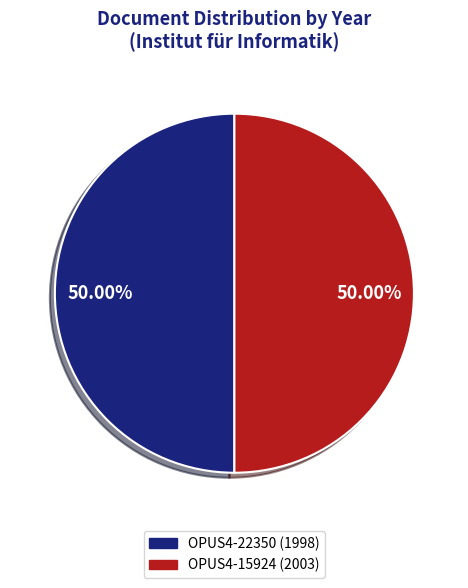

What is the ratio of the value at OPUS4-22350 (1998) to the value at OPUS4-15924 (2003)?

1.0